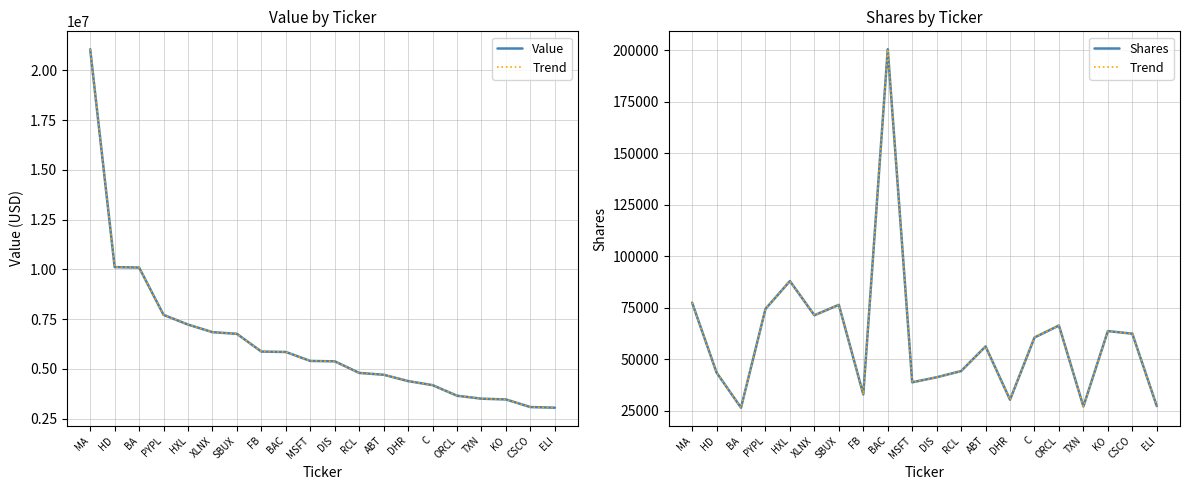

What is the highest value of the Shares series?

200603